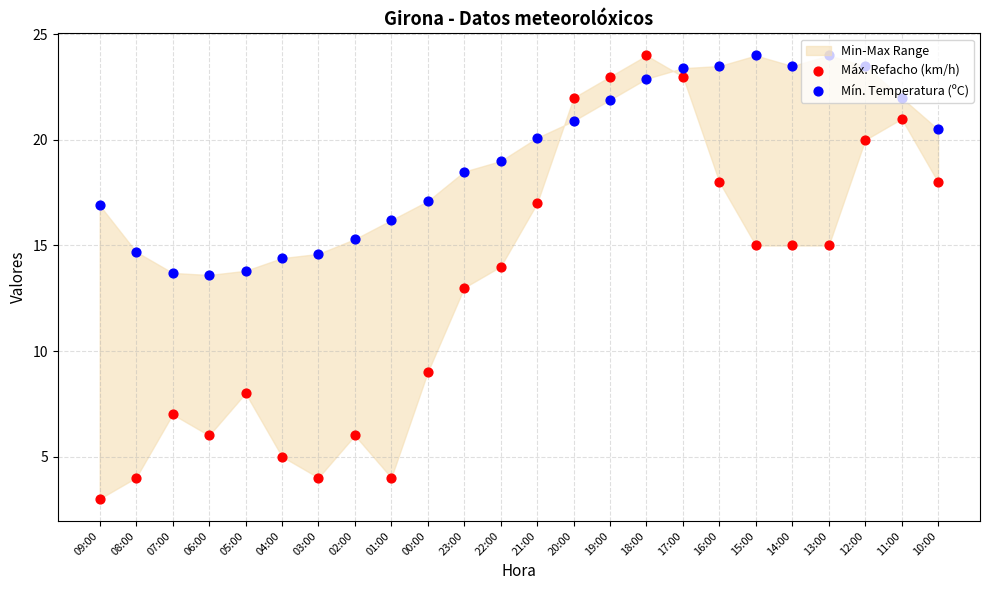

What is the total value across all series at 06:00?

19.6